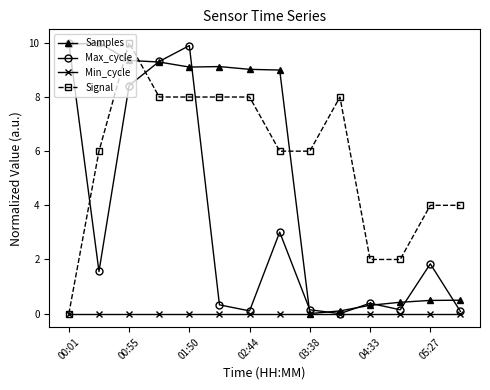

How many intersections are there between Signal and Samples?

3